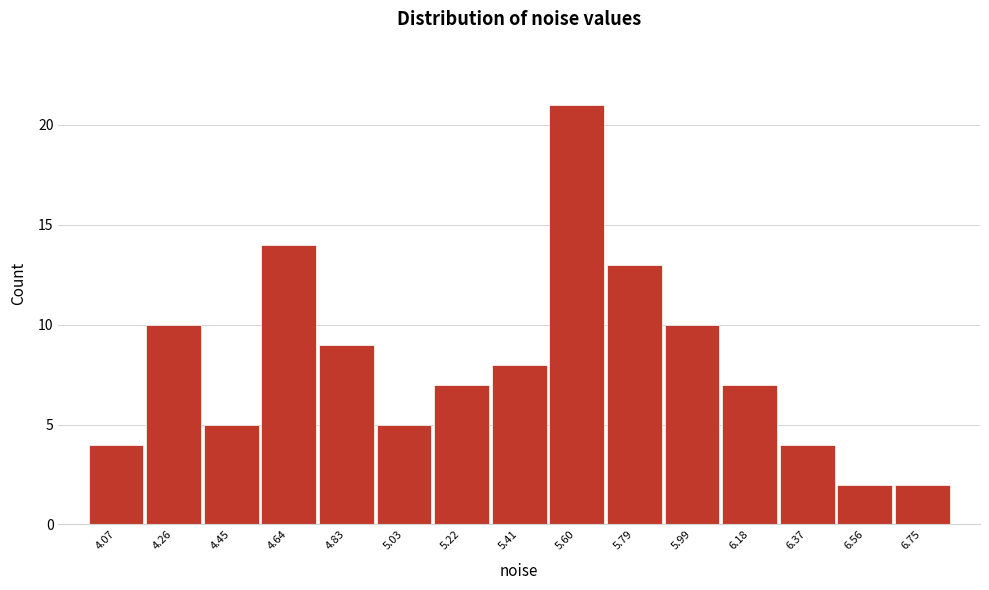

Reading left to right, list every bar in this chart as the range it spans on the x-axis followed by its height. Neither the bar edges nor the heights are printed on the chart, so give them approximately, as read against the axes.

3.970 to 4.162: 4
4.162 to 4.354: 10
4.354 to 4.546: 5
4.546 to 4.738: 14
4.738 to 4.930: 9
4.930 to 5.122: 5
5.122 to 5.314: 7
5.314 to 5.506: 8
5.506 to 5.698: 21
5.698 to 5.890: 13
5.890 to 6.082: 10
6.082 to 6.274: 7
6.274 to 6.466: 4
6.466 to 6.658: 2
6.658 to 6.850: 2